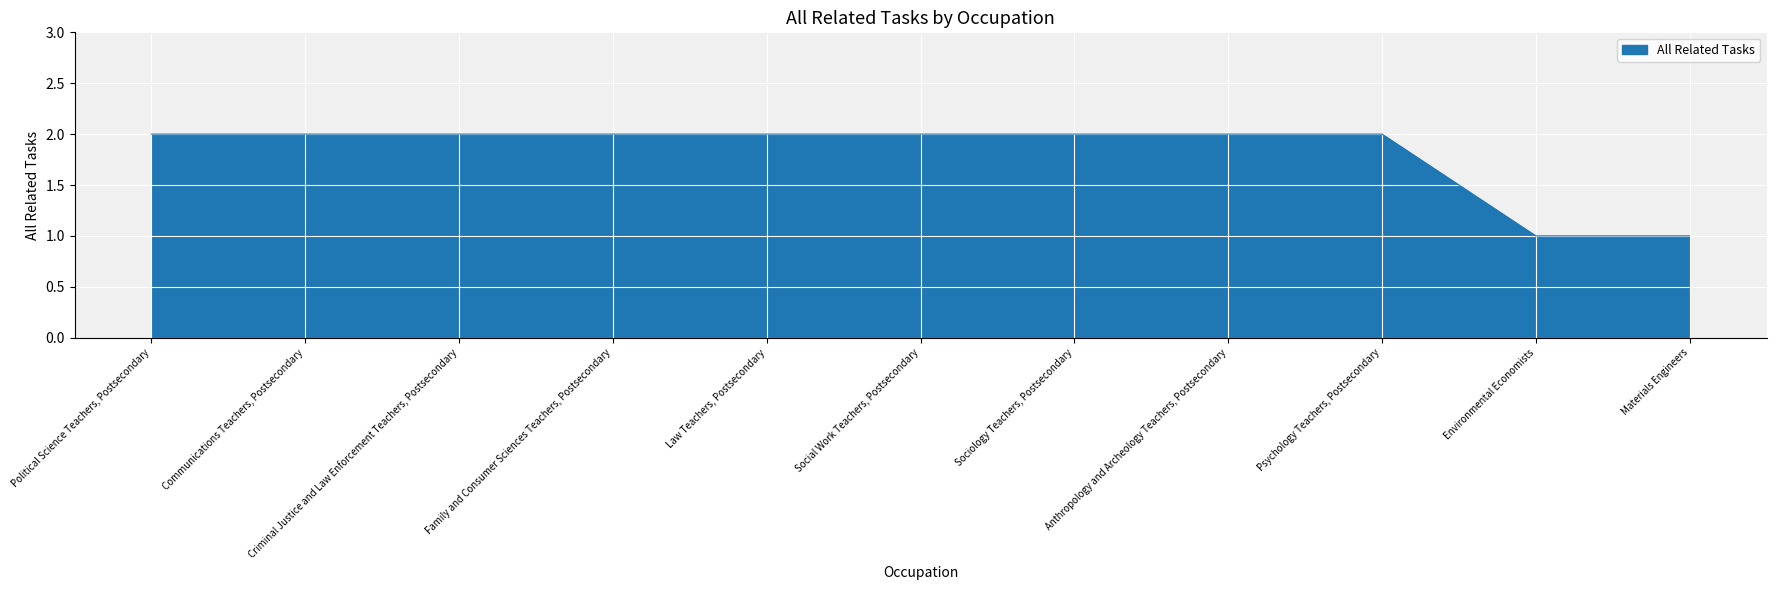

Reading right to left, what are all the values shown in this chart?

Materials Engineers=1	Environmental Economists=1	Psychology Teachers, Postsecondary=2	Anthropology and Archeology Teachers, Postsecondary=2	Sociology Teachers, Postsecondary=2	Social Work Teachers, Postsecondary=2	Law Teachers, Postsecondary=2	Family and Consumer Sciences Teachers, Postsecondary=2	Criminal Justice and Law Enforcement Teachers, Postsecondary=2	Communications Teachers, Postsecondary=2	Political Science Teachers, Postsecondary=2